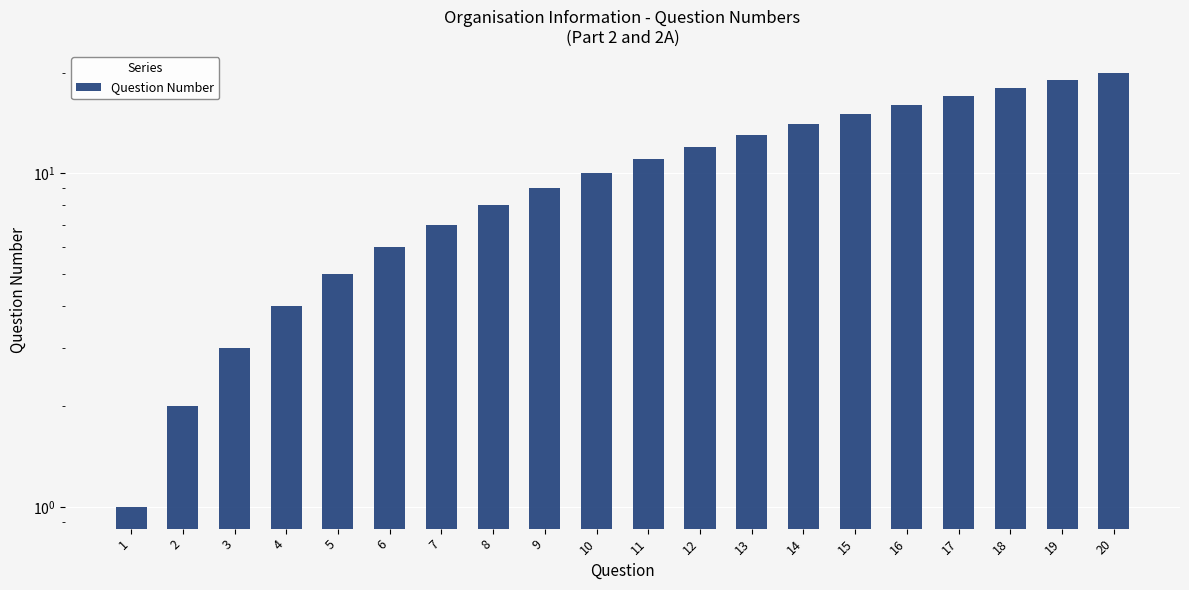

Which category has the lowest value across all series?

1